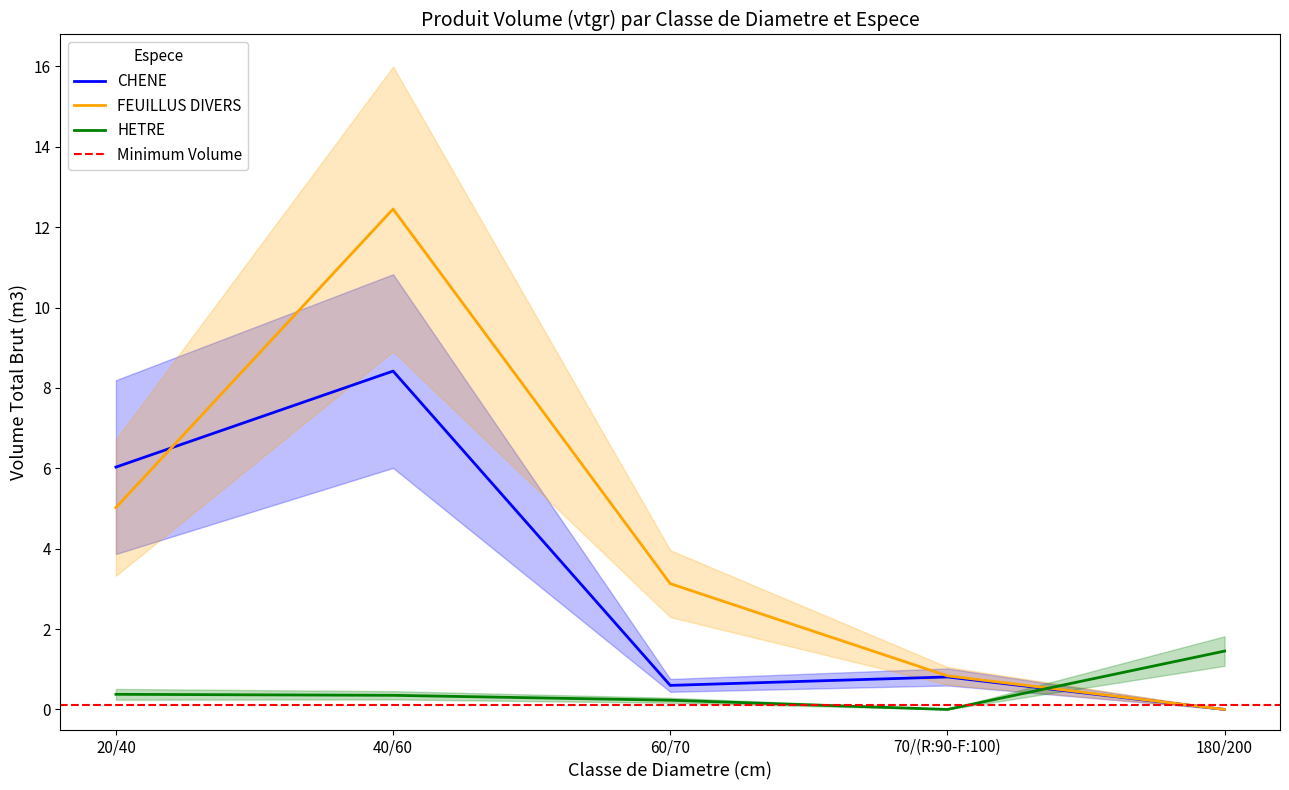

Which series ends up on top after the final intersection of CHENE and HETRE?

HETRE